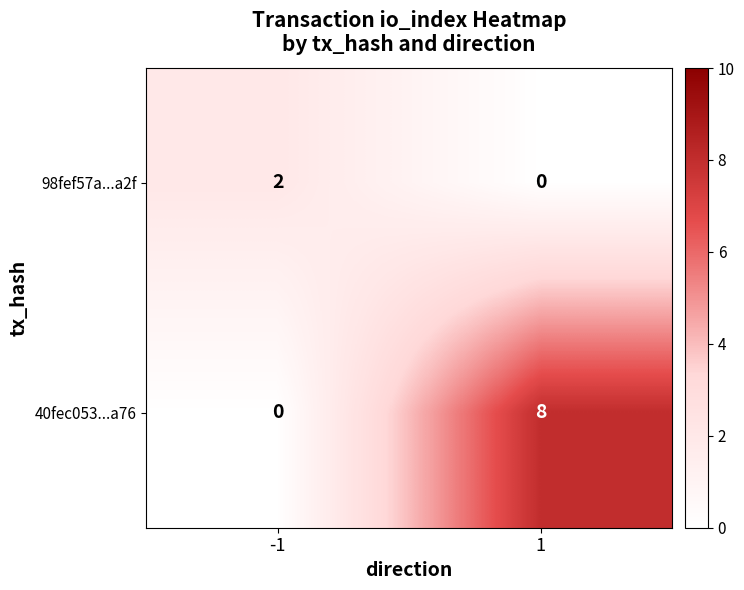

What is the greatest value displayed?

8